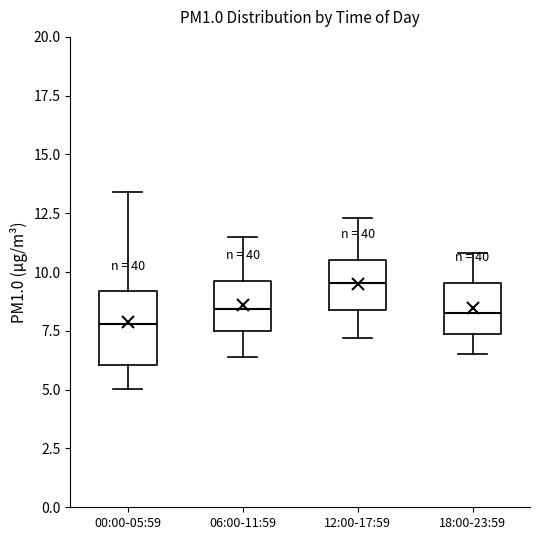

Reading left to right, transcribe this box plot: for each box, give where its median line is, the range the box spans, and where its two whiskers end, as read against the y-axis. The values are not printed on the chart, so give them approximately, as read against the axis.

00:00-05:59: median 8.0, box 6.0 to 9.0, whiskers 5.0 to 13.5
06:00-11:59: median 8.5, box 7.5 to 9.5, whiskers 6.5 to 11.5
12:00-17:59: median 9.5, box 8.5 to 10.5, whiskers 7.0 to 12.5
18:00-23:59: median 8.5, box 7.5 to 9.5, whiskers 6.5 to 11.0